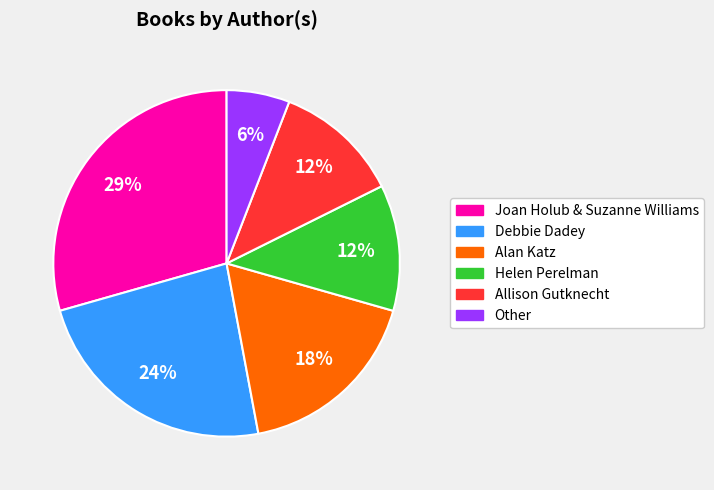

Is it true that Debbie Dadey is 24% of the pie?

True